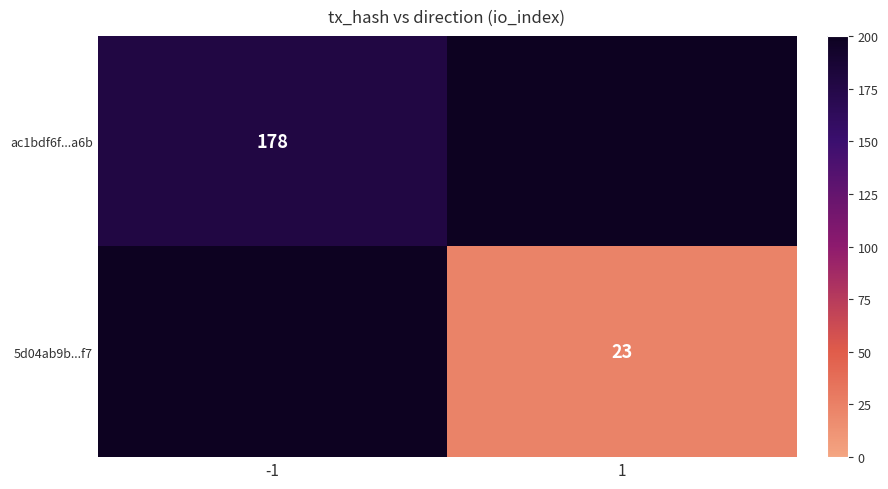

Which label corresponds to the largest value in the chart?

-1